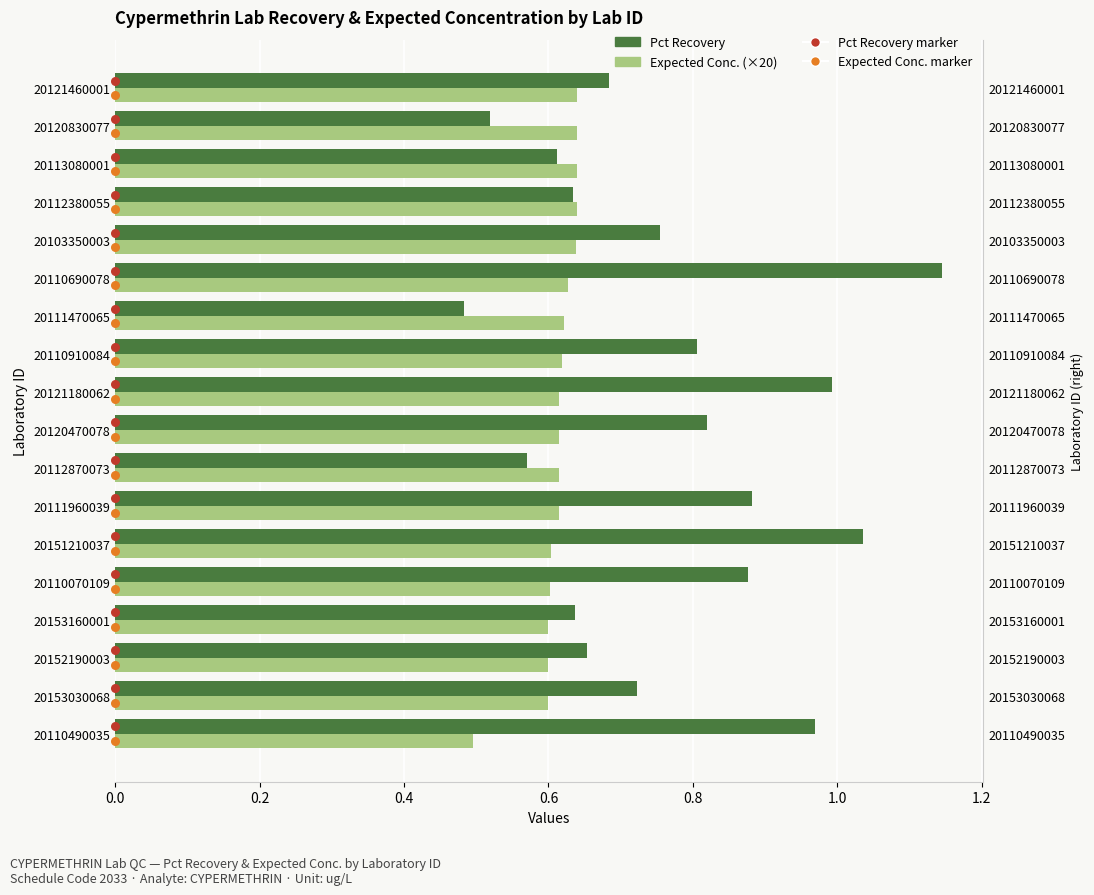

Which series has the largest total across all categories?

Pct Recovery